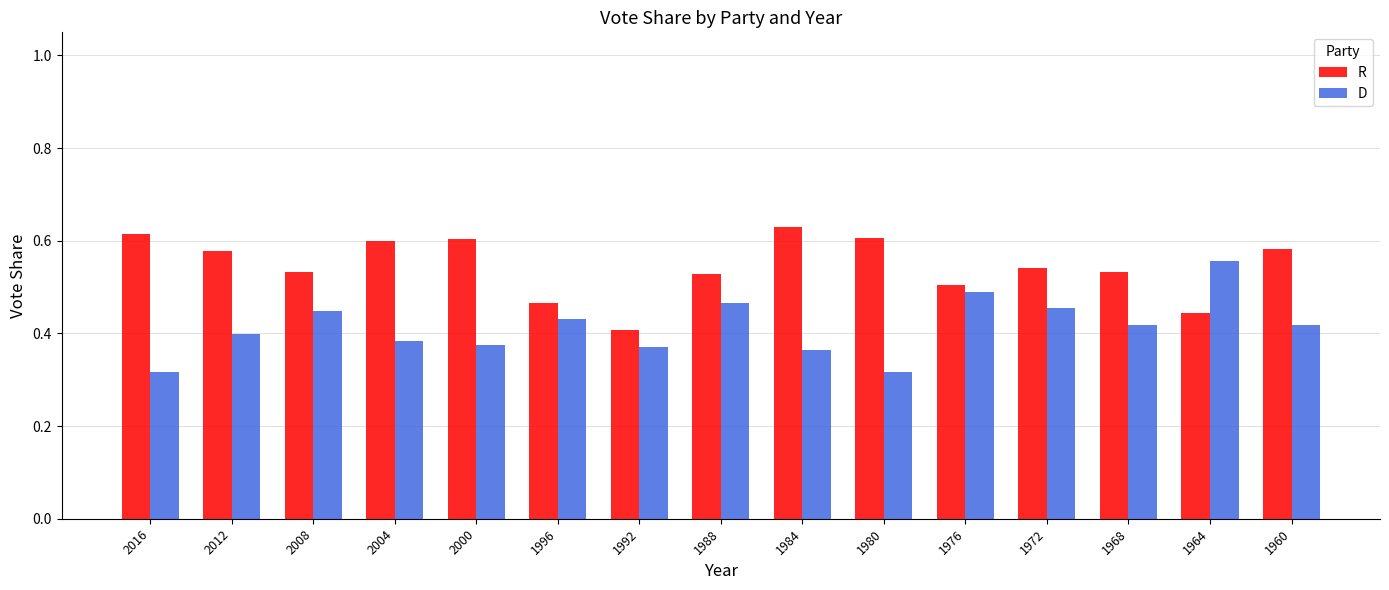

Which series has the largest total across all categories?

R